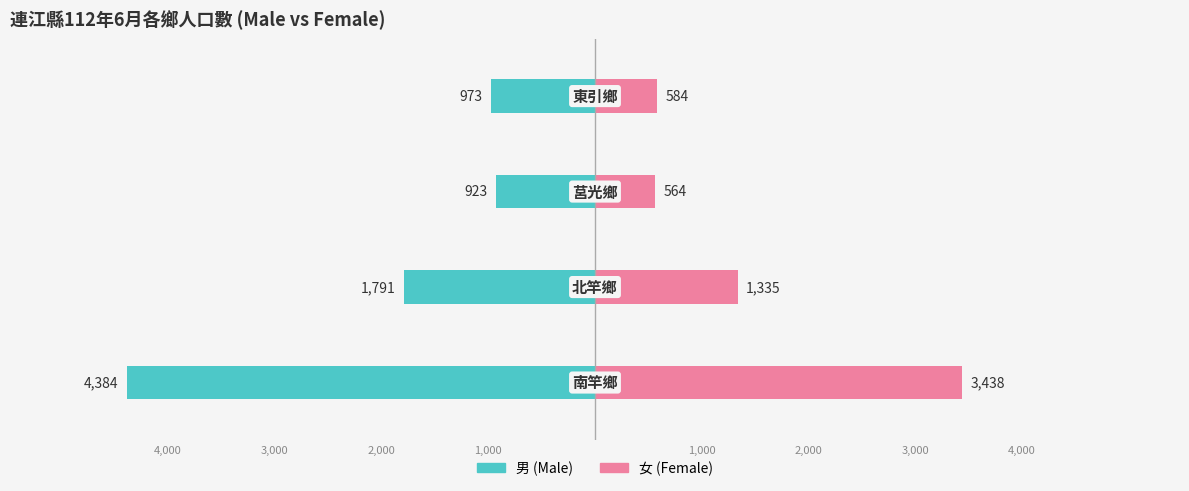

What is the sum of the 女 (Female) values at 0 and 2?

4002